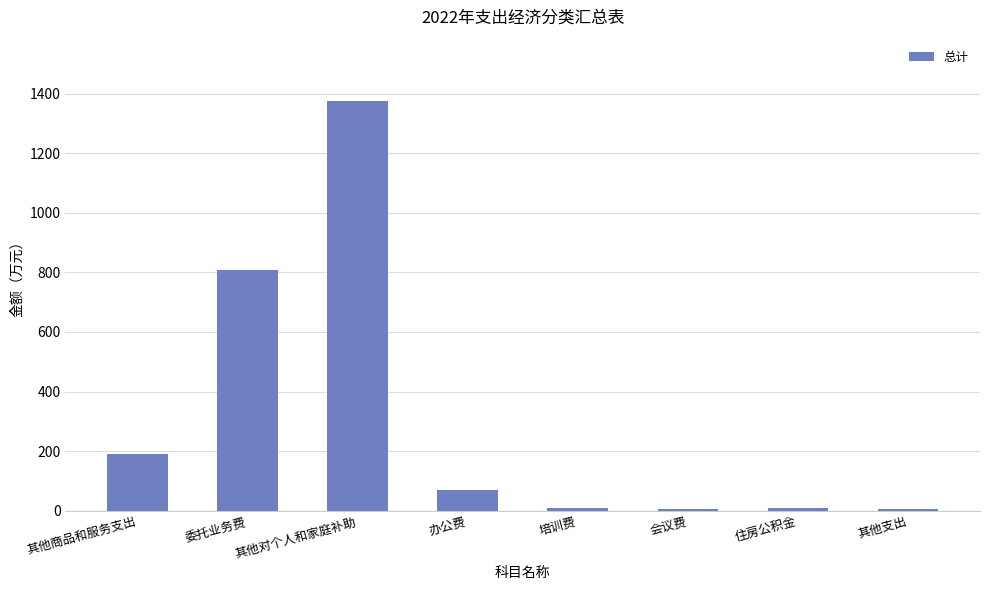

What is the sum of the values at 会议费 and 培训费?

16.0